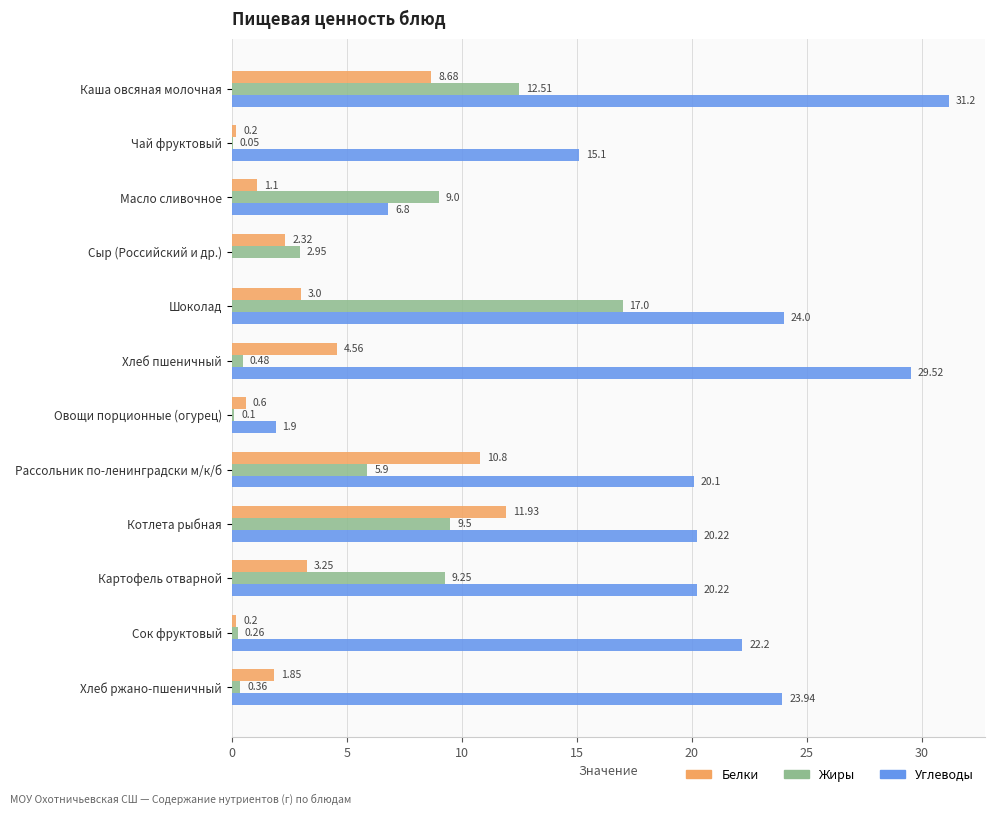

What are all the series names shown in the legend?

Белки, Жиры, Углеводы